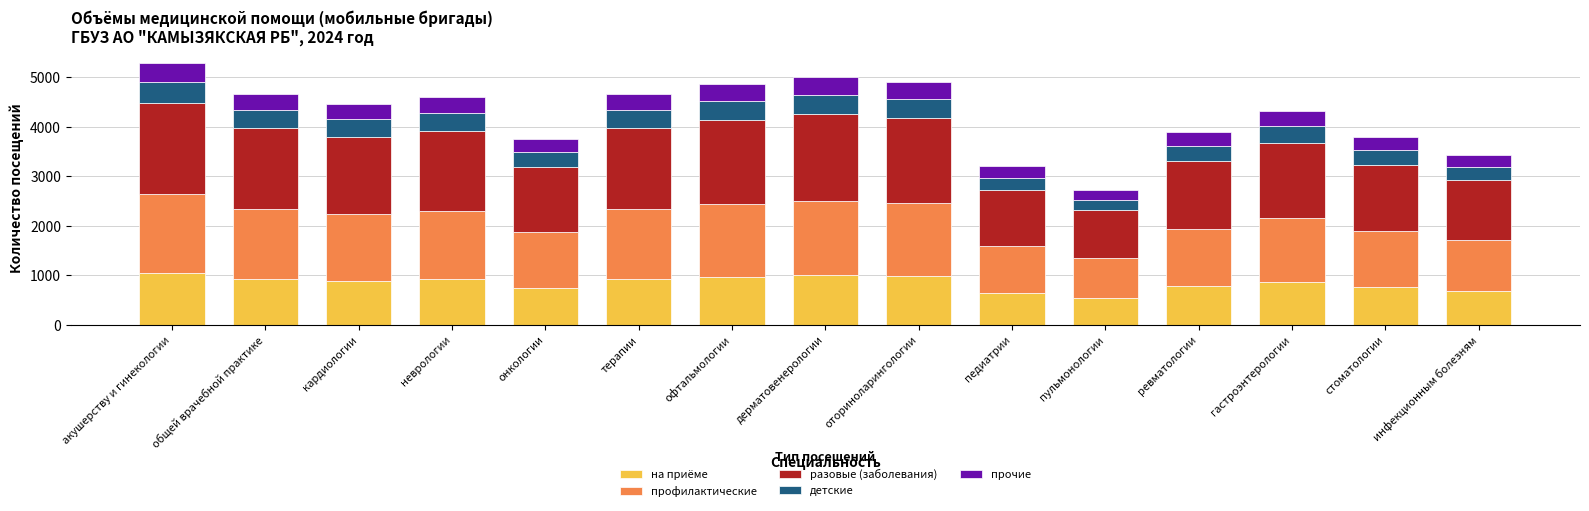

What is the maximum value for на приёме?

1056.4